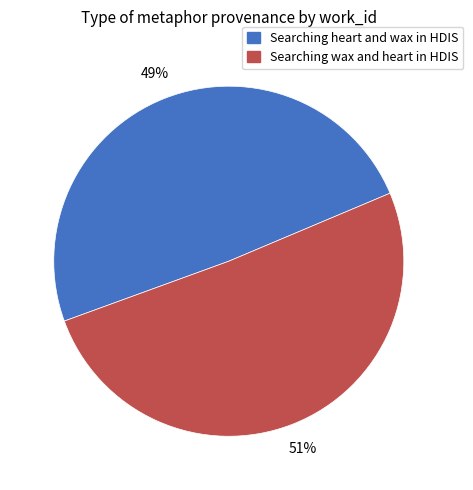

Rank the categories by value from lowest to highest.

Searching heart and wax in HDIS, Searching wax and heart in HDIS